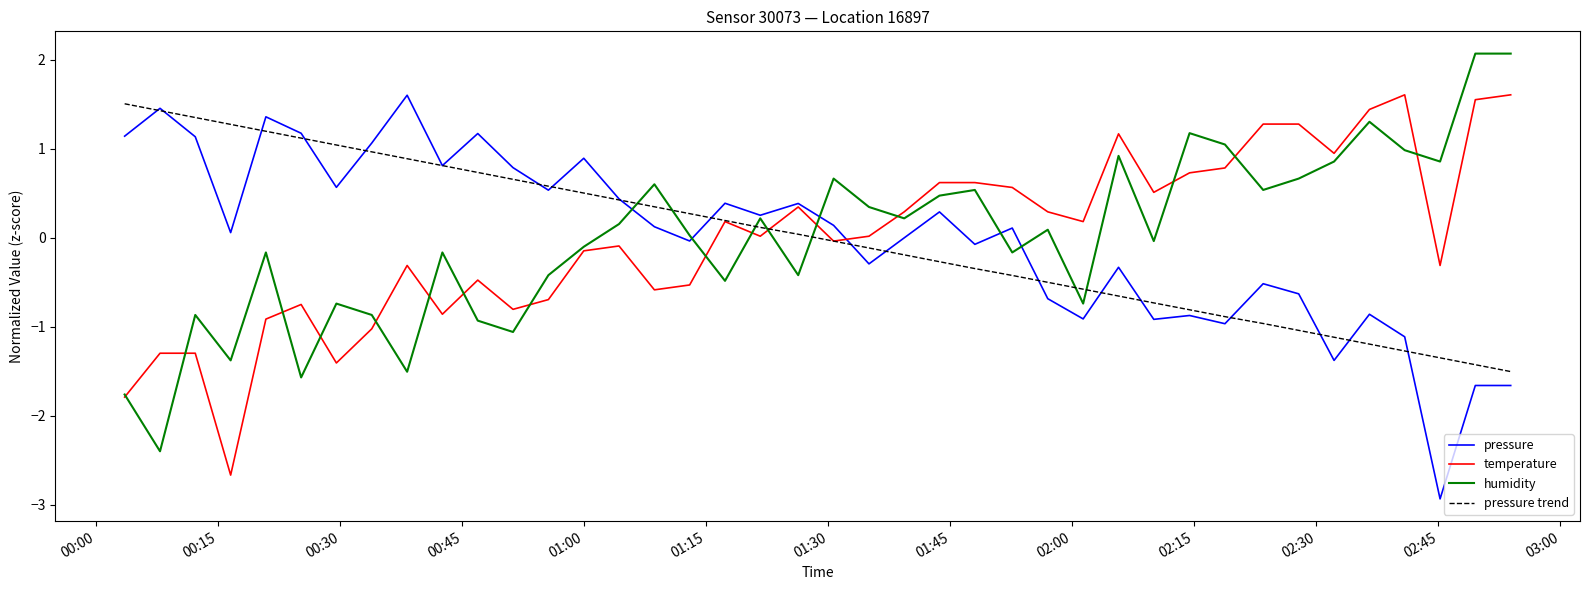

What is the maximum value for pressure?

1.6